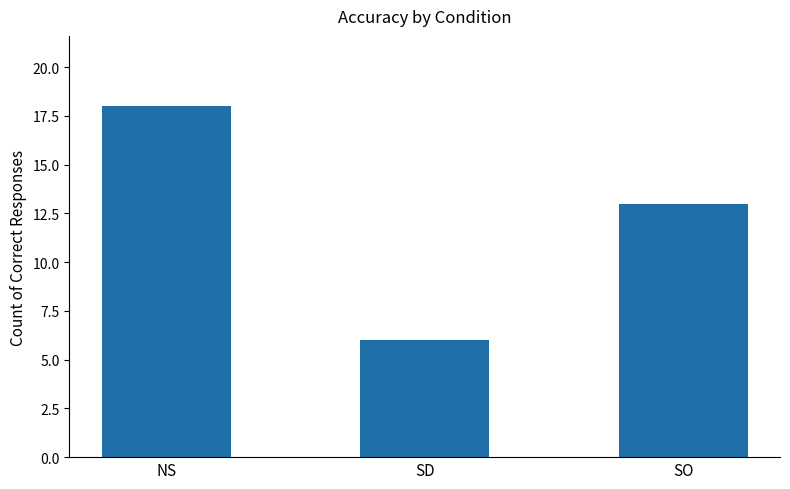

How many categories are shown in the chart?

3